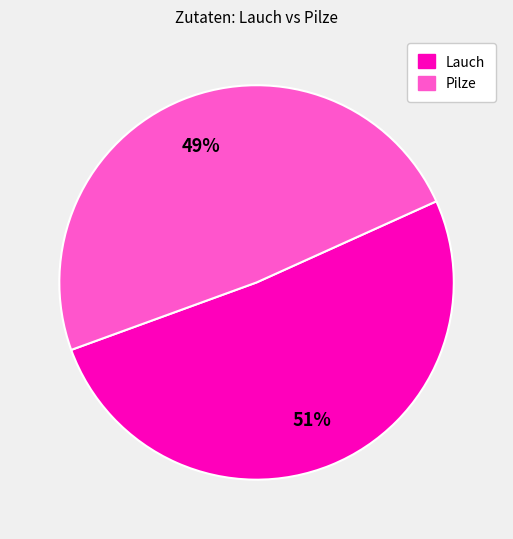

How many segments does this pie chart have?

2